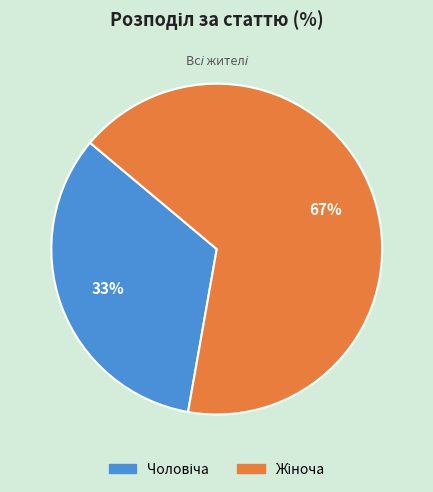

Does any single category account for the majority?

Yes